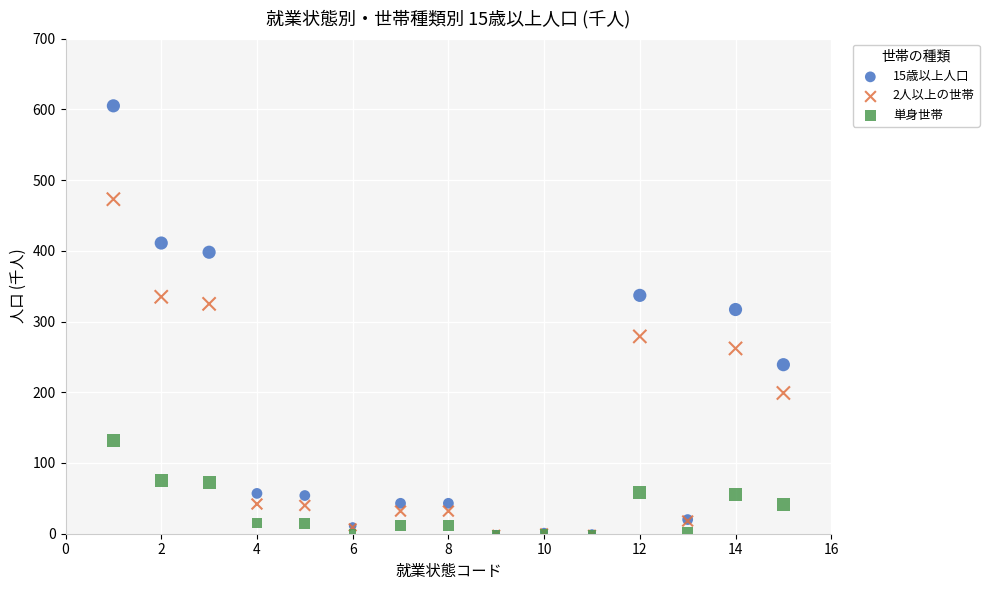

Across all series, what Y value is closest to 302?

317